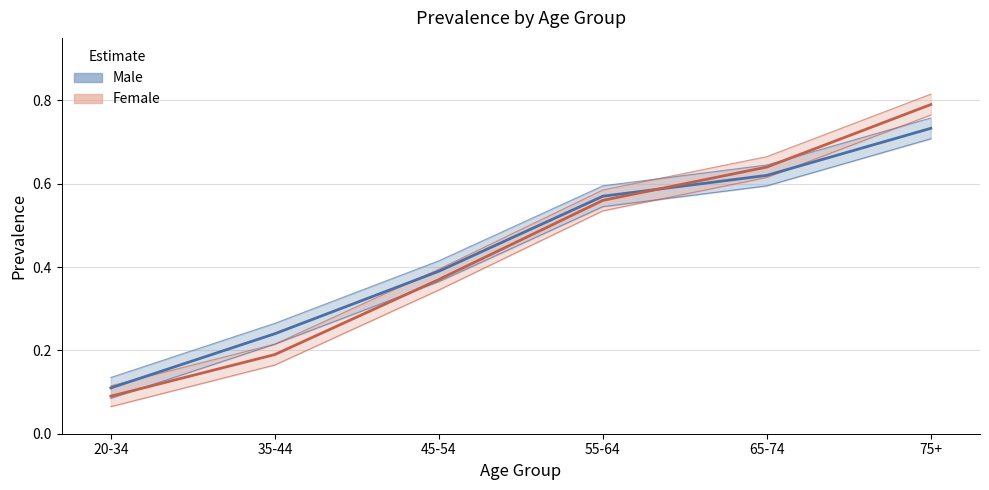

What is the sum of all Female values?

2.6